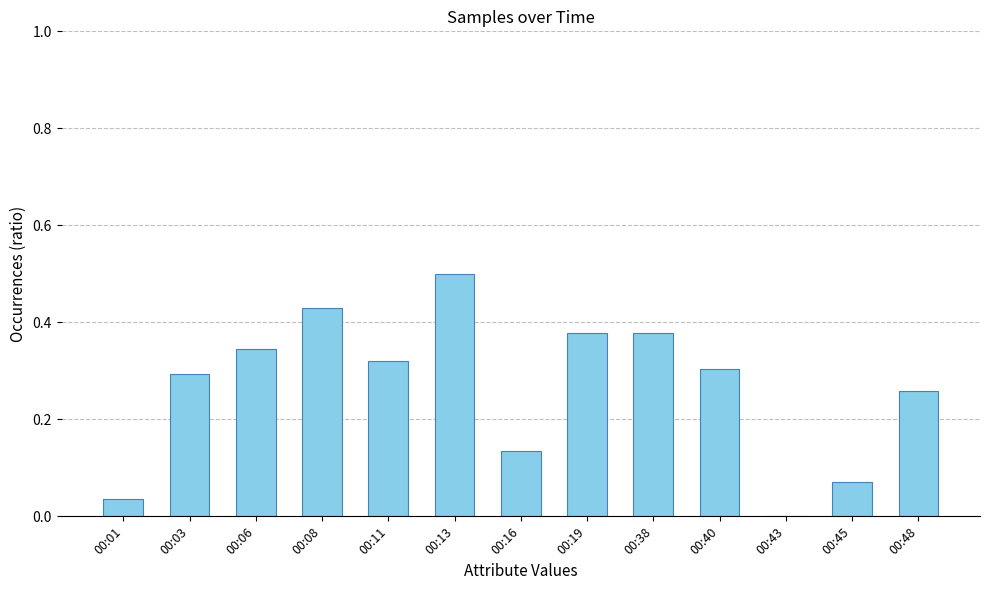

Between 00:48 and 00:38, which is larger?

00:38